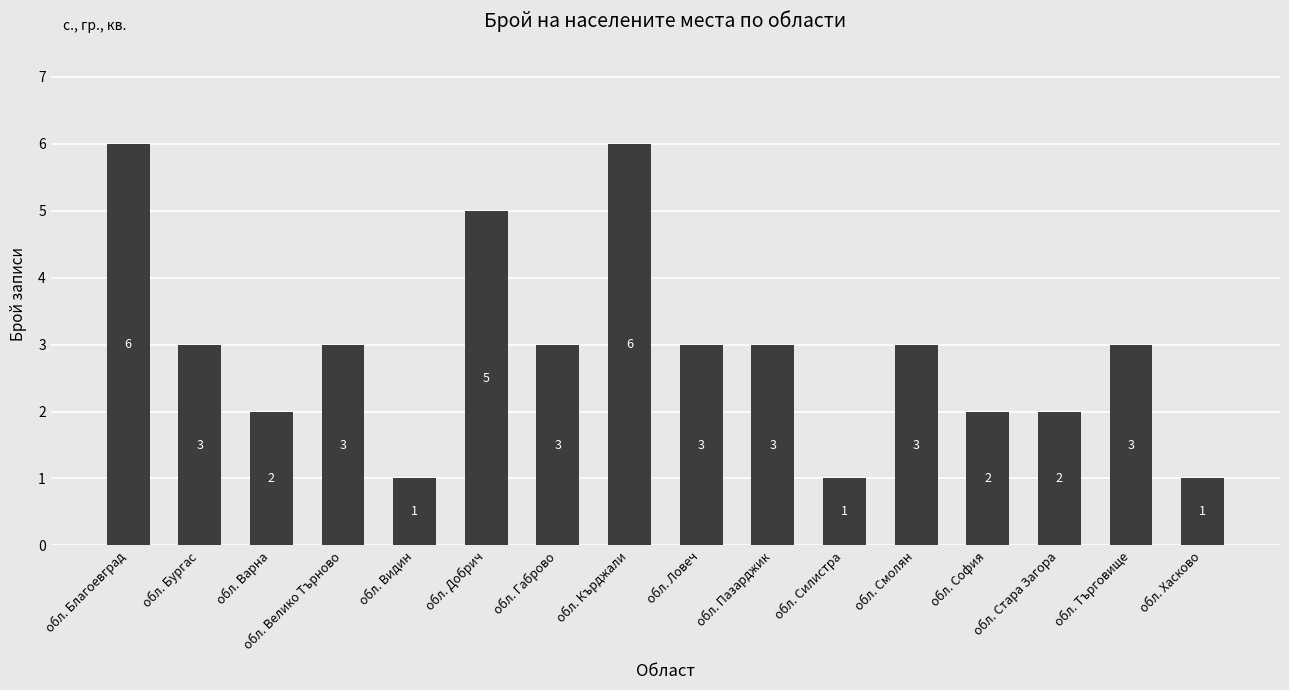

What is the change in value from обл. Бургас to обл. Добрич?

+2